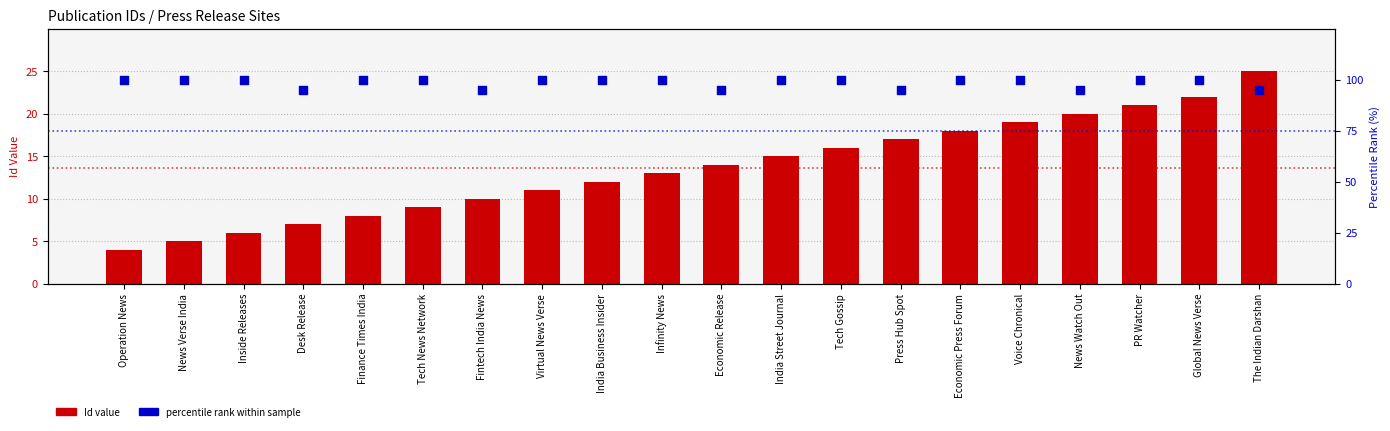

At which category is the sum across all series the highest?

Global News Verse